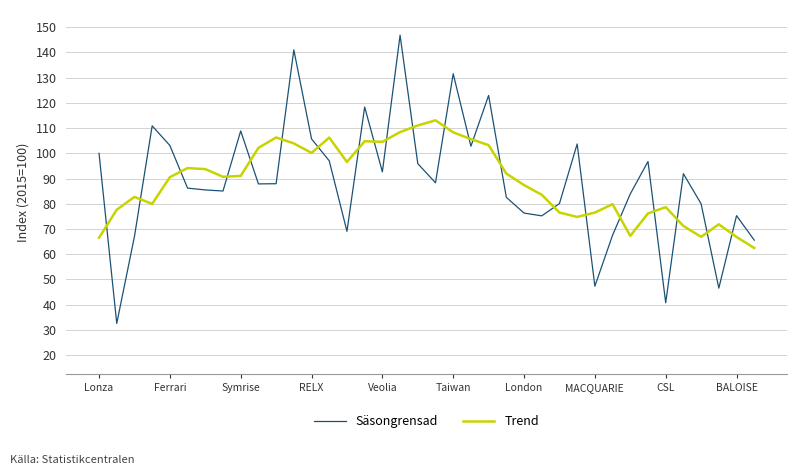

List the series in order of their peak value, highest first.

Säsongrensad, Trend